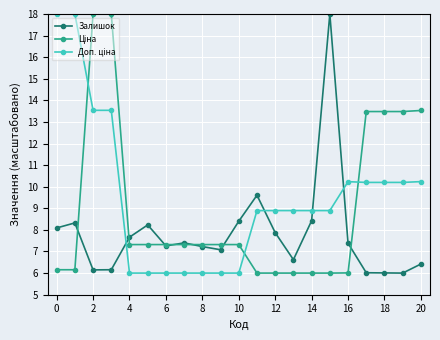

How many lines are shown in the chart?

3